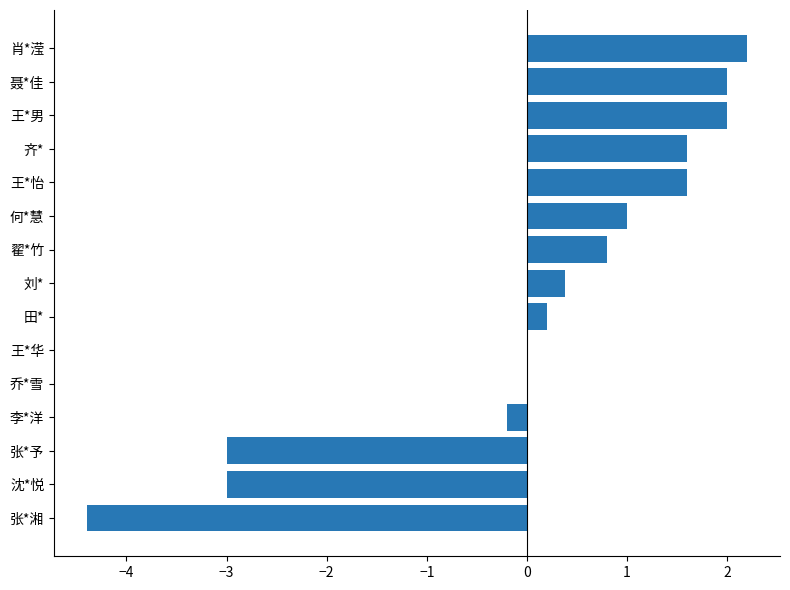

Does the chart contain stacked bars?

No